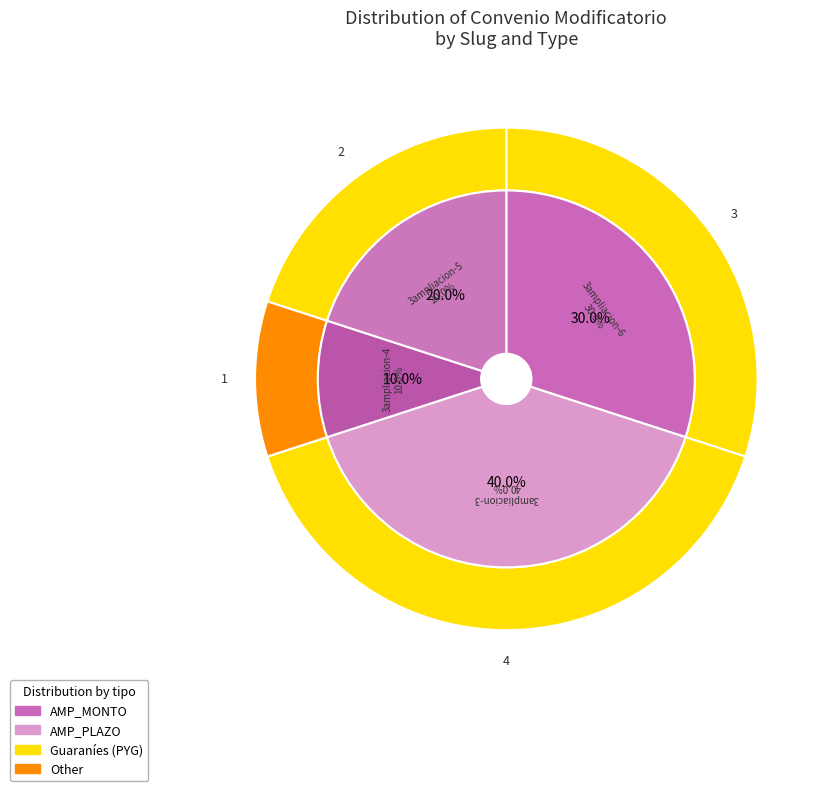

Which has a higher value, 205237-d-m-v-sa-3ampliacion-4 or 205237-d-m-v-sa-3ampliacion-5?

205237-d-m-v-sa-3ampliacion-5